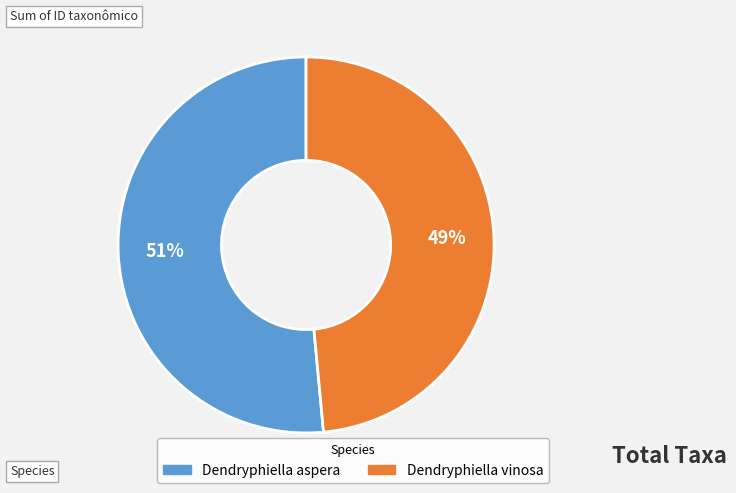

Rank the categories by value from highest to lowest.

Dendryphiella aspera, Dendryphiella vinosa